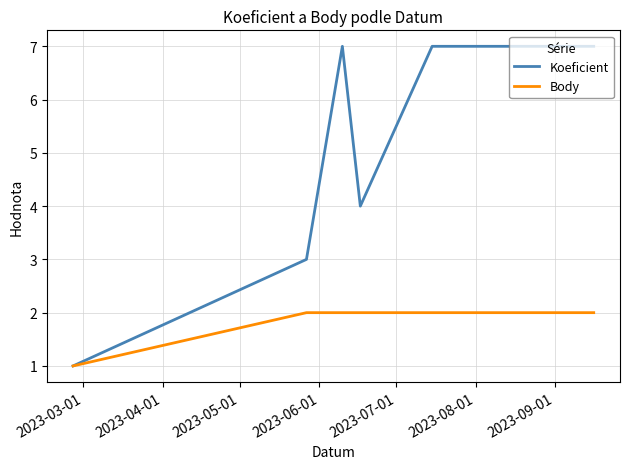

Rank the series by their maximum value, from highest to lowest.

Koeficient, Body